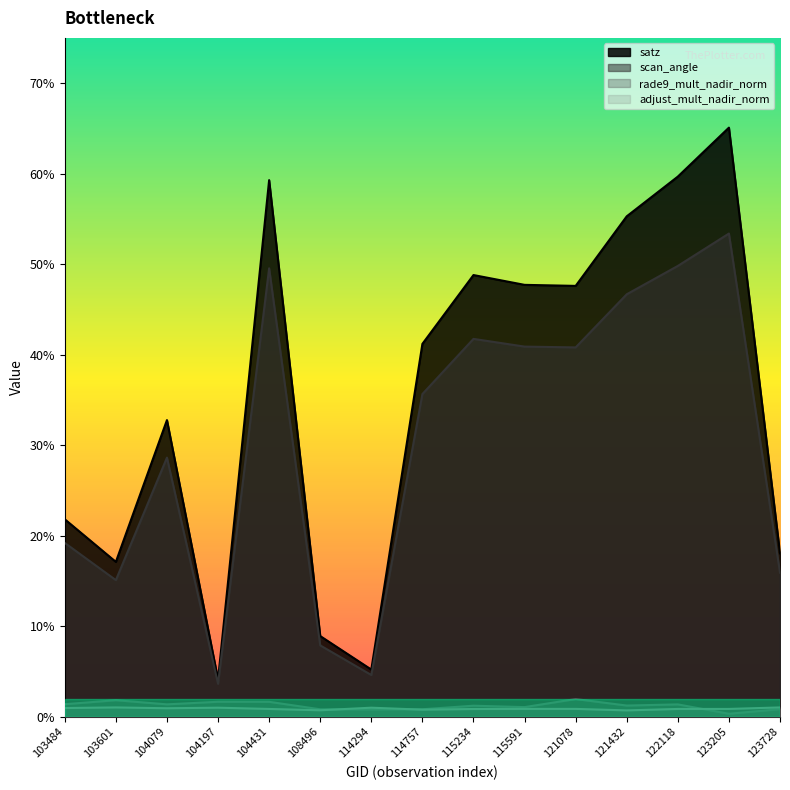

At 121432, list the series in order from largest to smallest.

satz, scan_angle, rade9_mult_nadir_norm, adjust_mult_nadir_norm